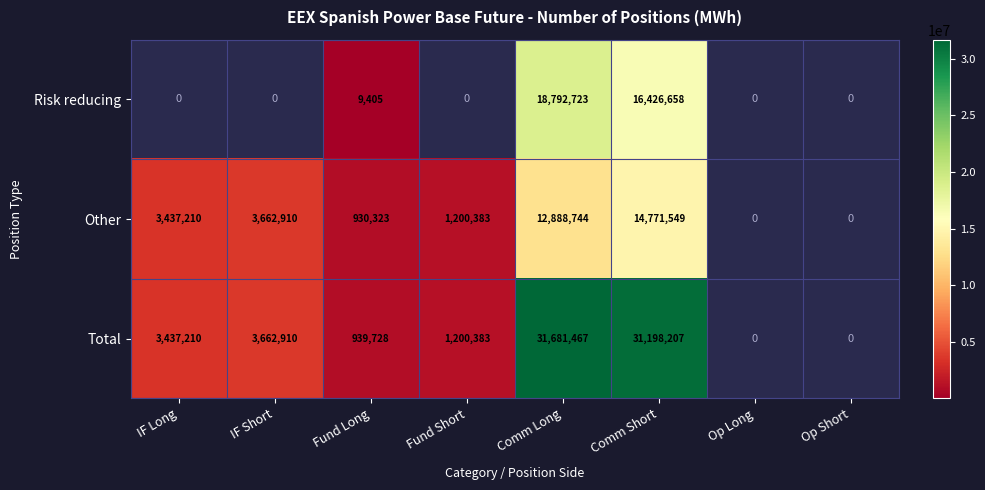

Rank the series at Comm Short from lowest to highest value.

Other, Risk reducing, Total